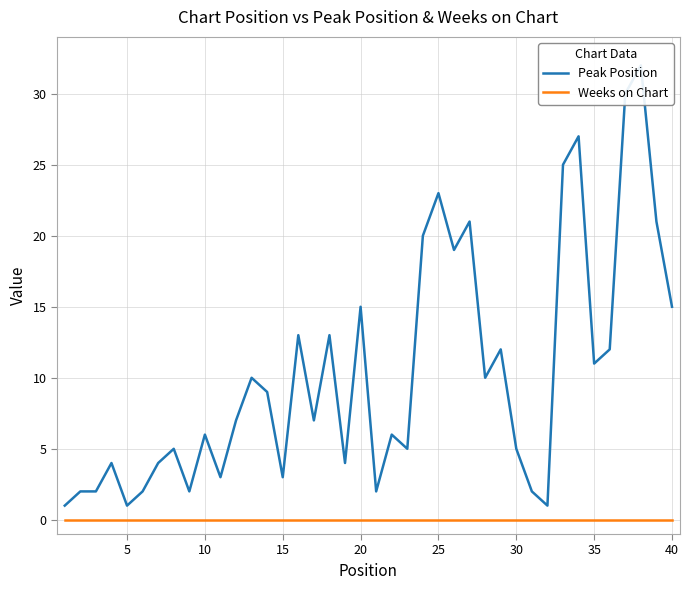

What are all the series names shown in the legend?

Peak Position, Weeks on Chart